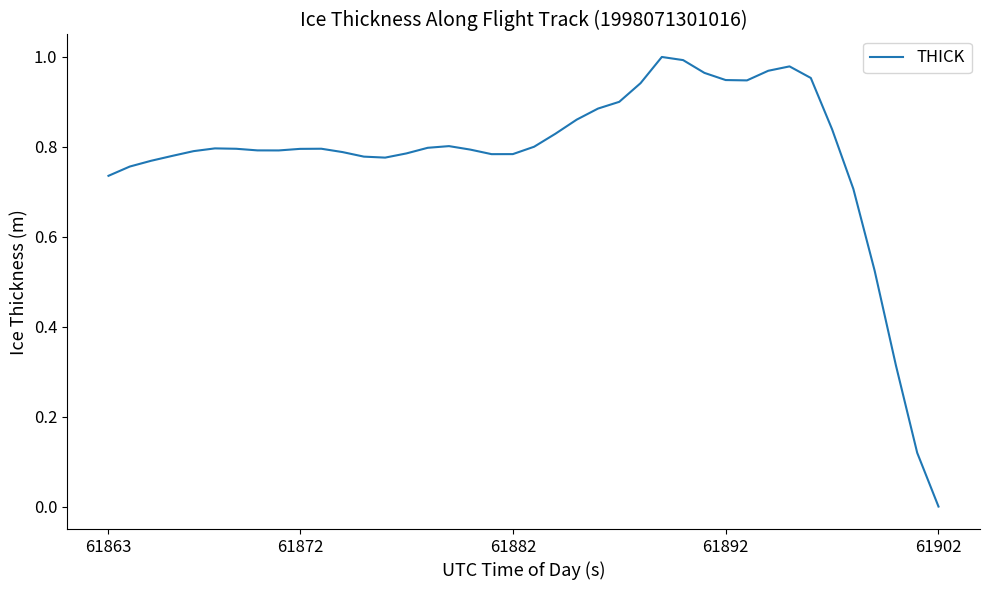

How many lines are shown in the chart?

1